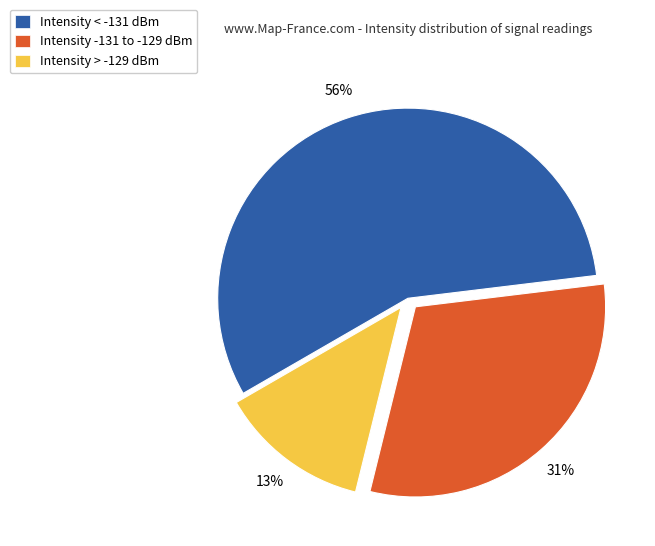

What is the largest slice in the pie chart?

Intensity < -131 dBm